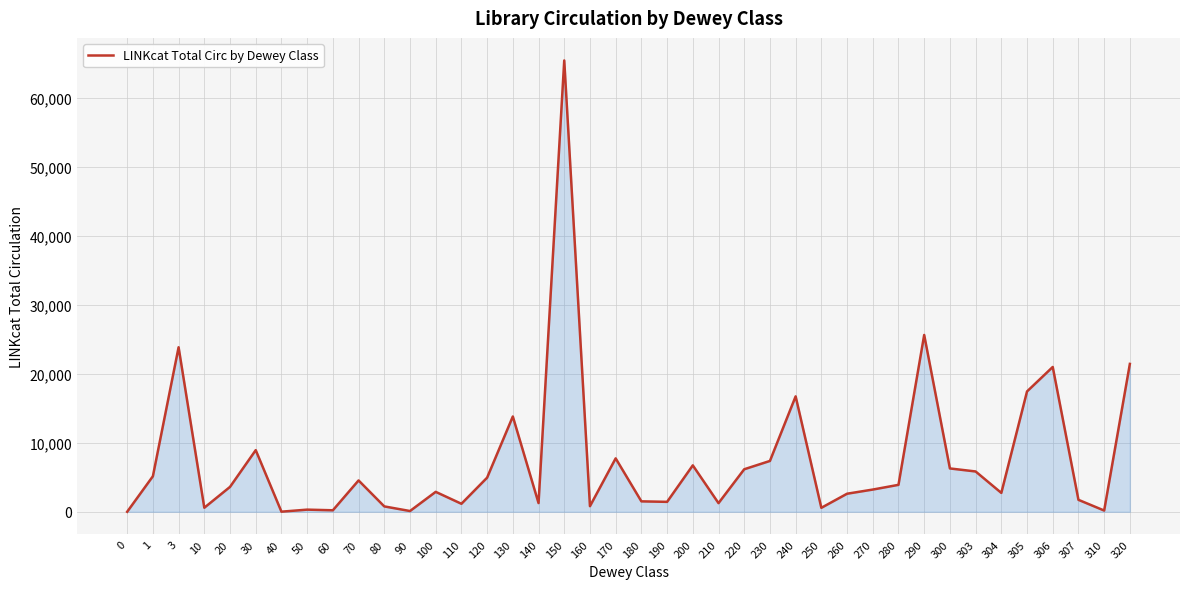

What is the sum of all values?

300068